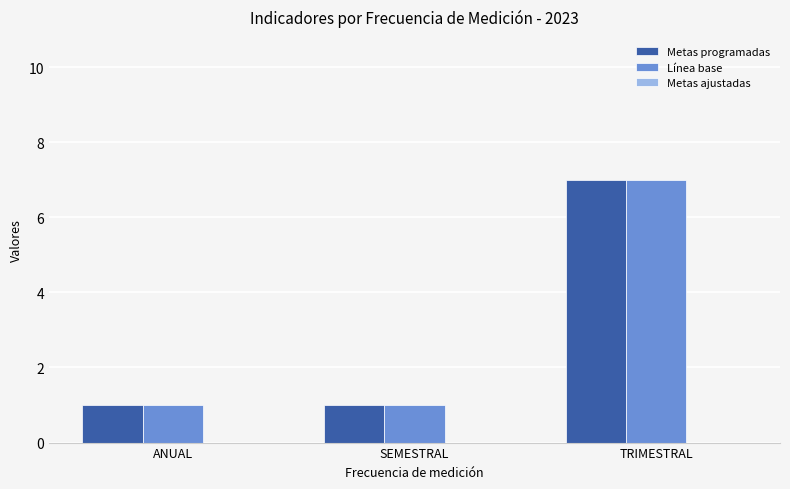

The Metas programadas series shows 2 at ANUAL. True or false?

False